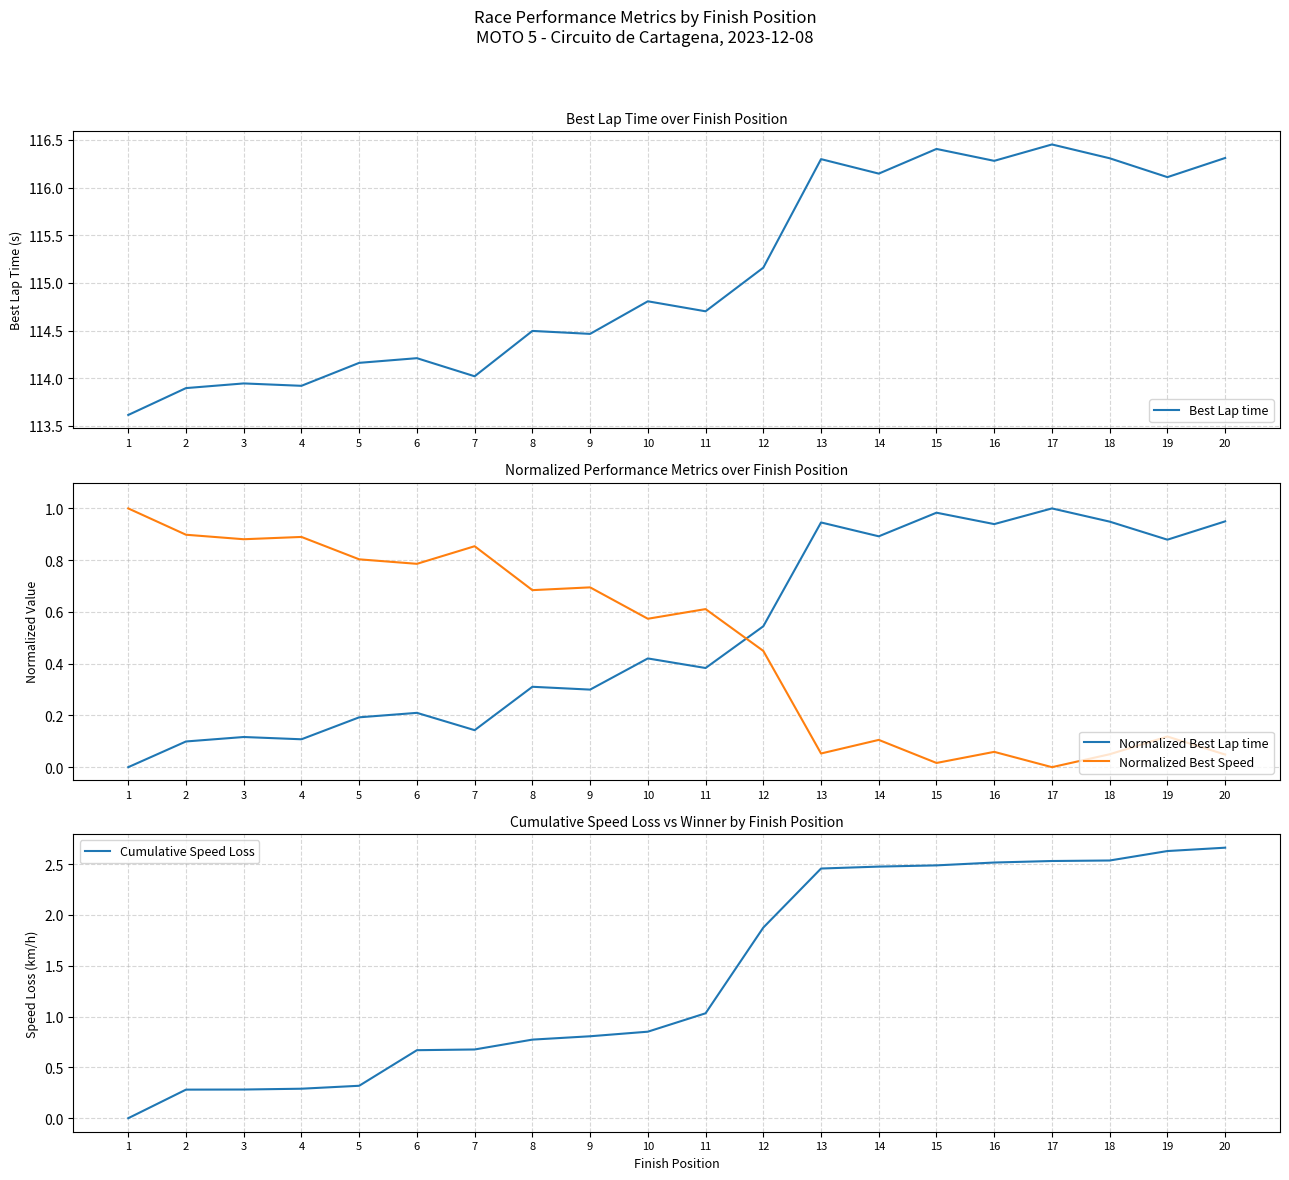

True or false: Normalized Best Speed and Best Lap time cross at least once.

False